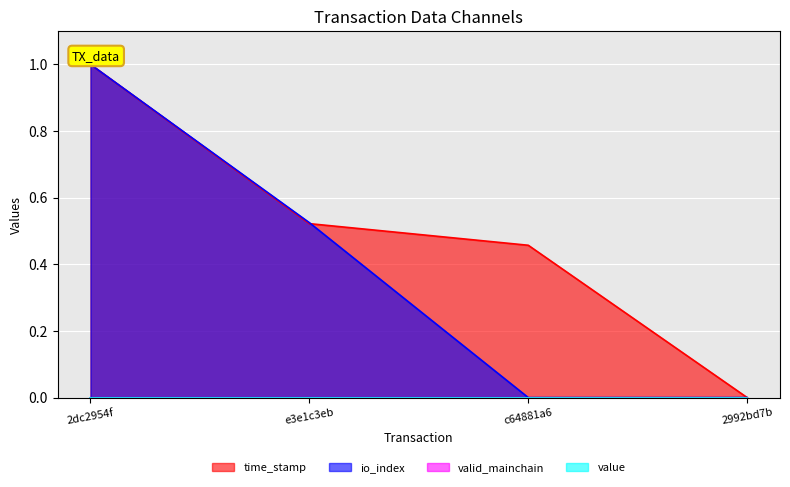

Reading left to right, what are all the values shown in this chart?

time_stamp: -1=1.0	-1=0.5	1=0.5	1=0.0
io_index: -1=1.0	-1=0.5	1=0.0	1=0.0